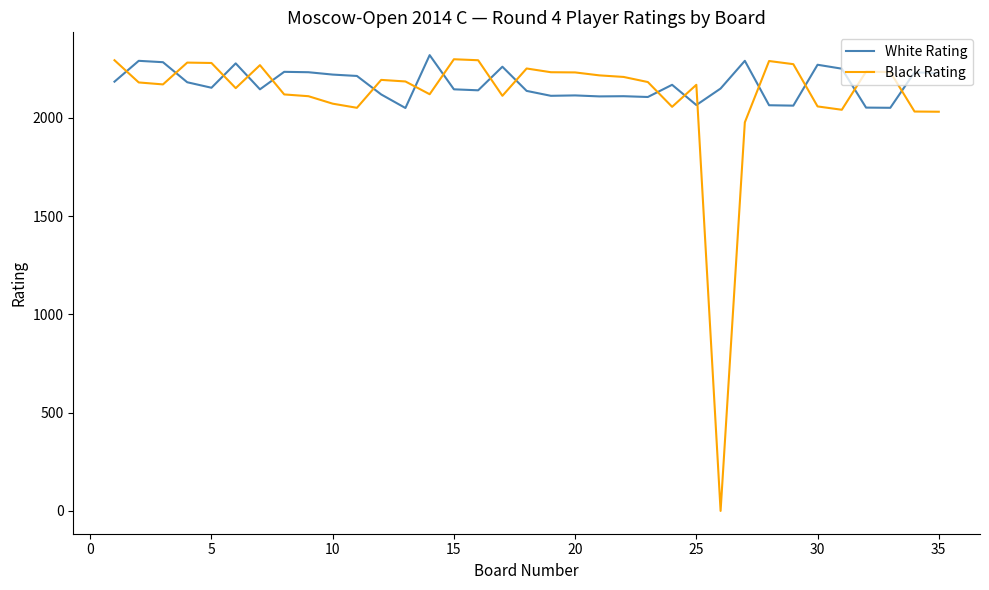

What is the difference between the maximum and minimum values in the Black Rating series?

2298